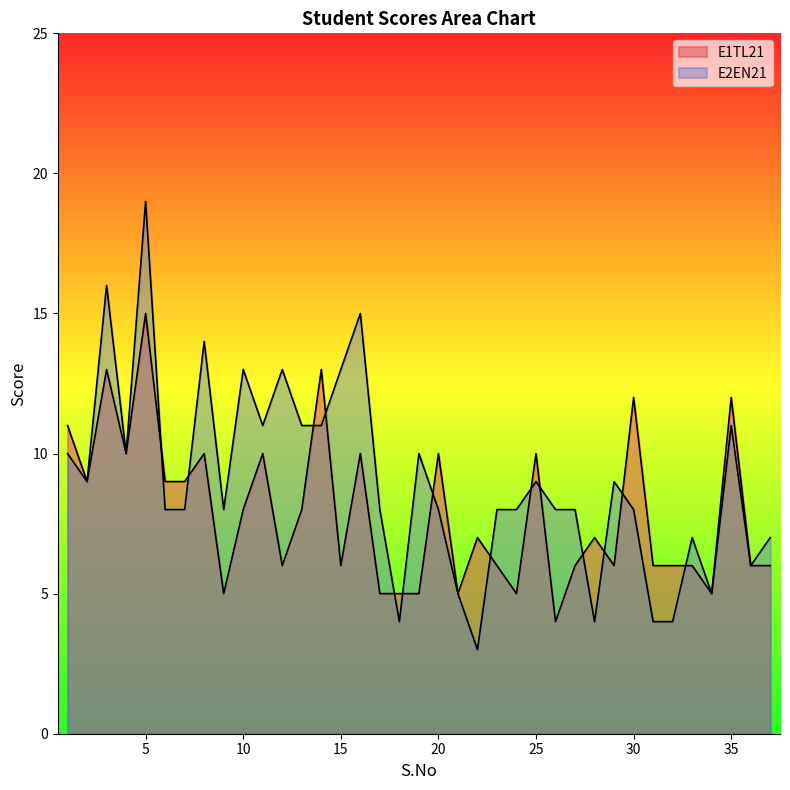

Which series changed the most between 2 and 12?

E2EN21